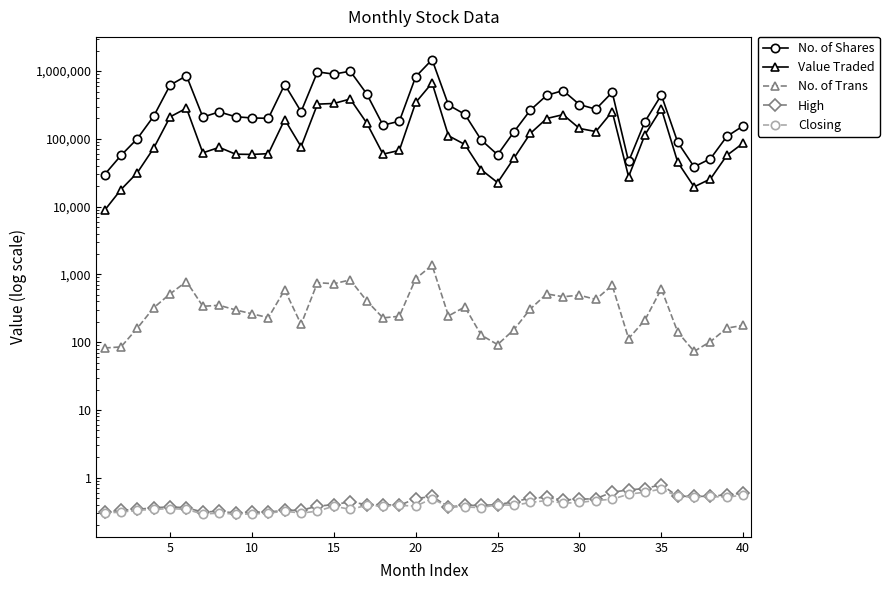

At how many categories does at least one series exceed 706400?

6